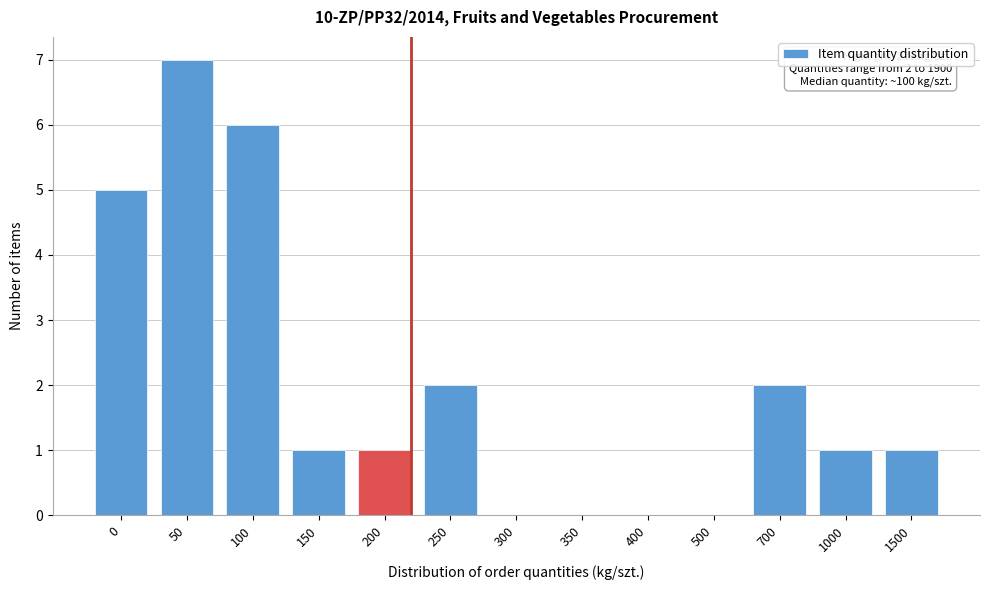

Reading left to right, list all the values displayed in this chart.

0=5	50=7	100=6	150=1	200=1	250=2	300=0	350=0	400=0	500=0	700=2	1000=1	1500=1